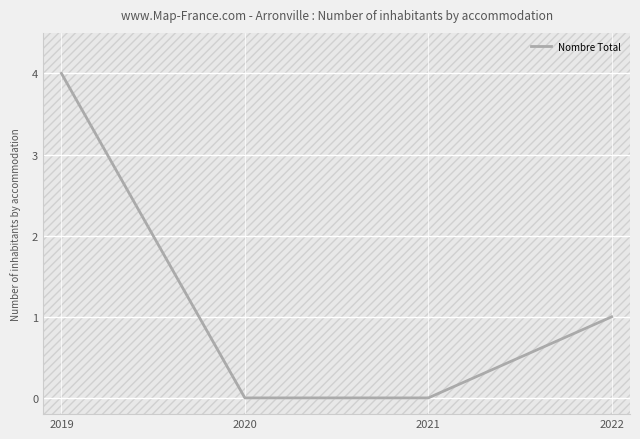

Read the value at 2022.

1